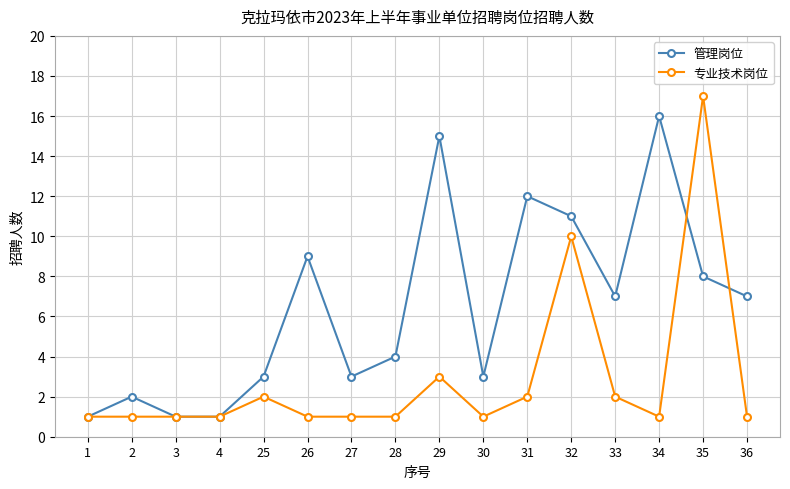

What is the value of the 管理岗位 point at the 6th from the left?

9